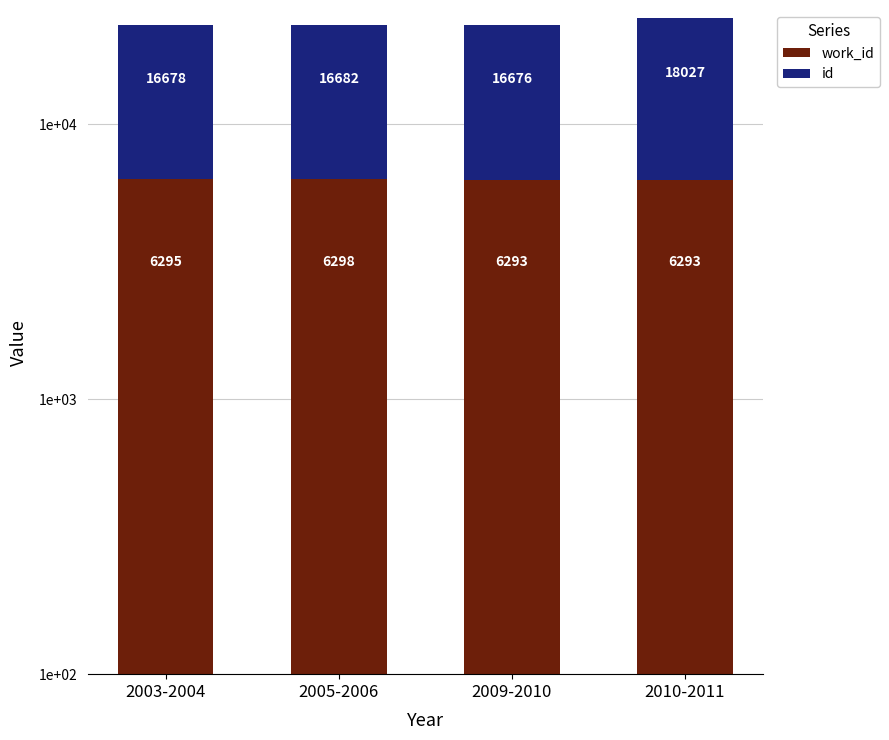

What is the lowest value of the work_id series?

6293